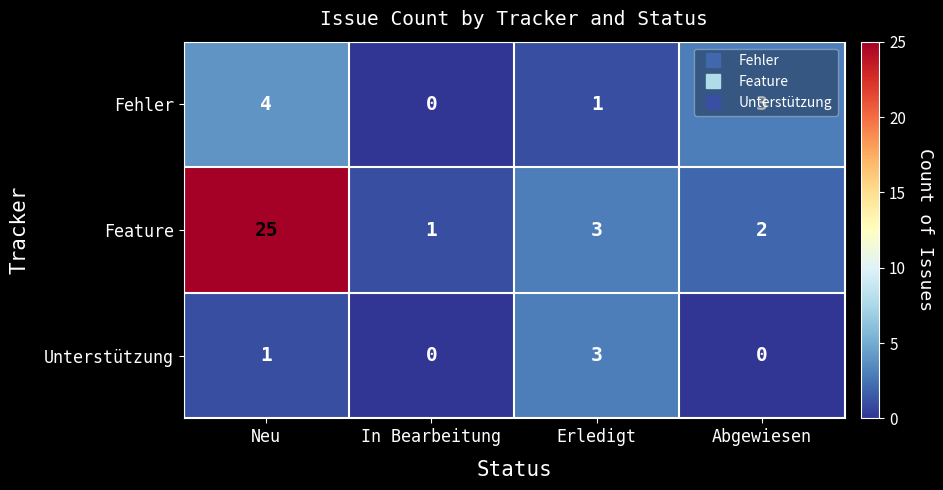

Rank the series at Abgewiesen from lowest to highest value.

Unterstützung, Feature, Fehler